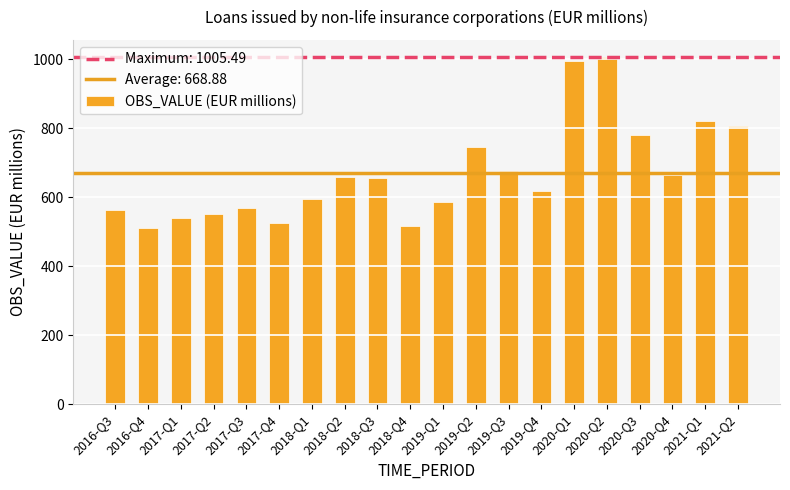

What is the value of the 20th bar from the left?

806.0